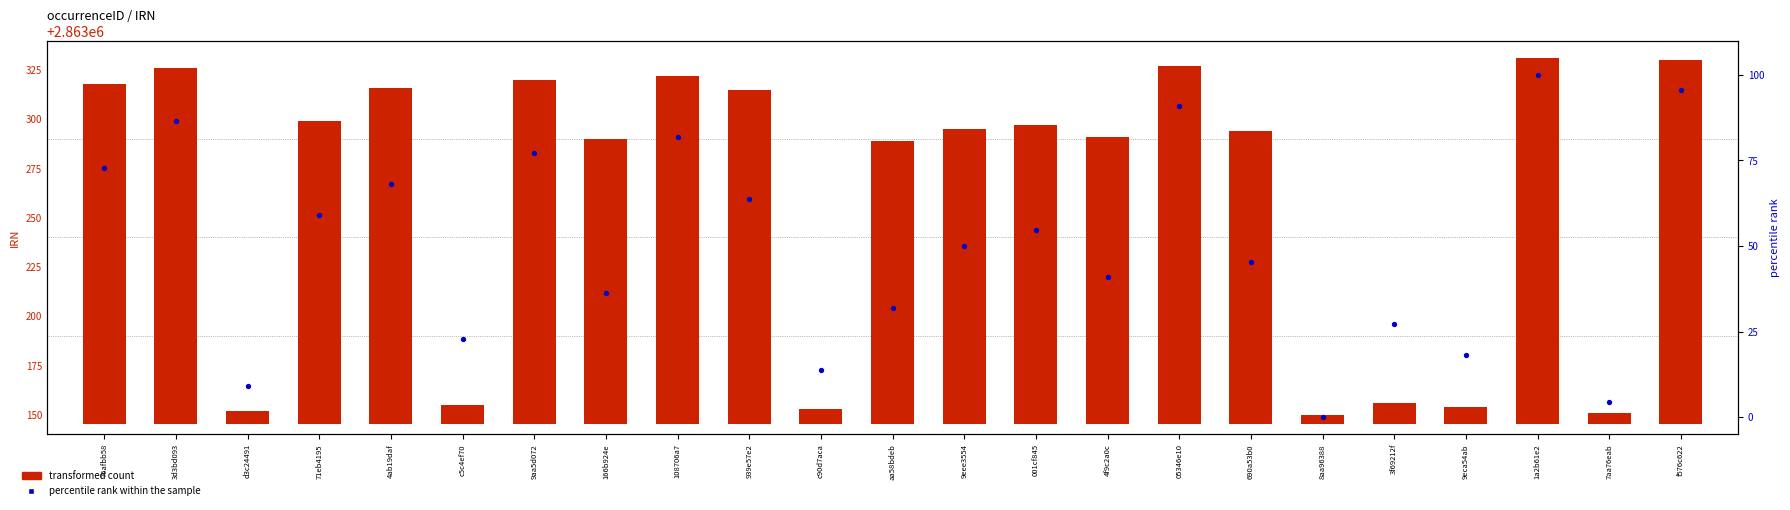

What are all the series names shown in the legend?

transformed count, percentile rank within the sample